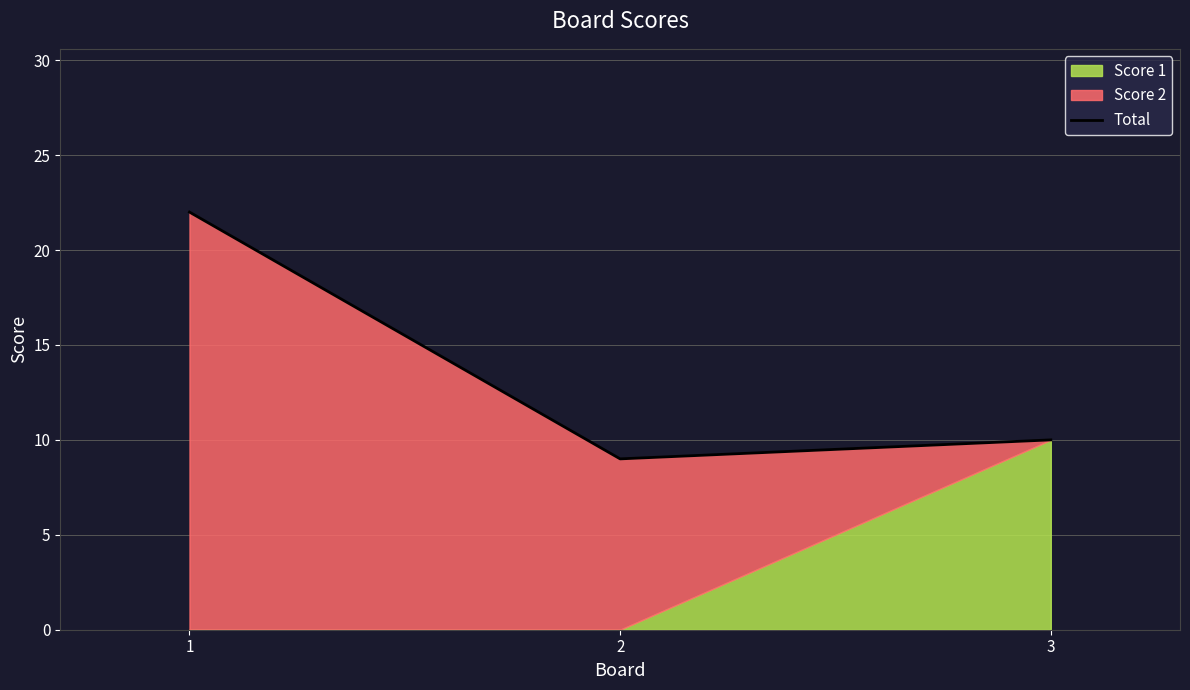

At which category does the chart reach its peak across all series?

1